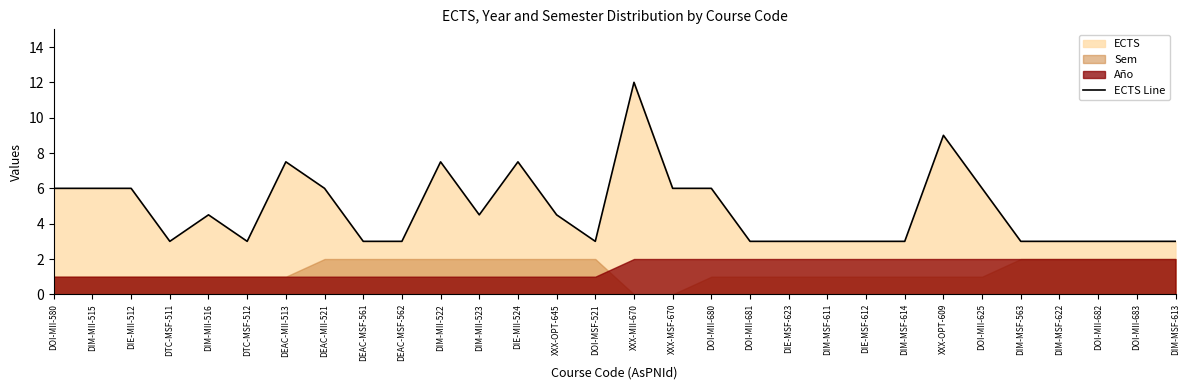

What is the label of the 2nd point from the left?

DIM-MII-515